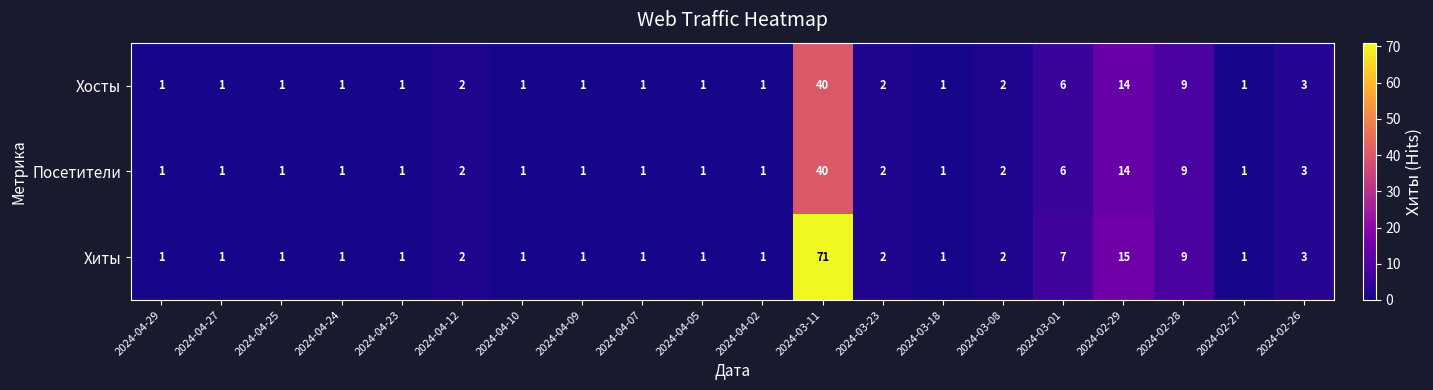

The Посетители series shows 1 at 2024-03-08. True or false?

False